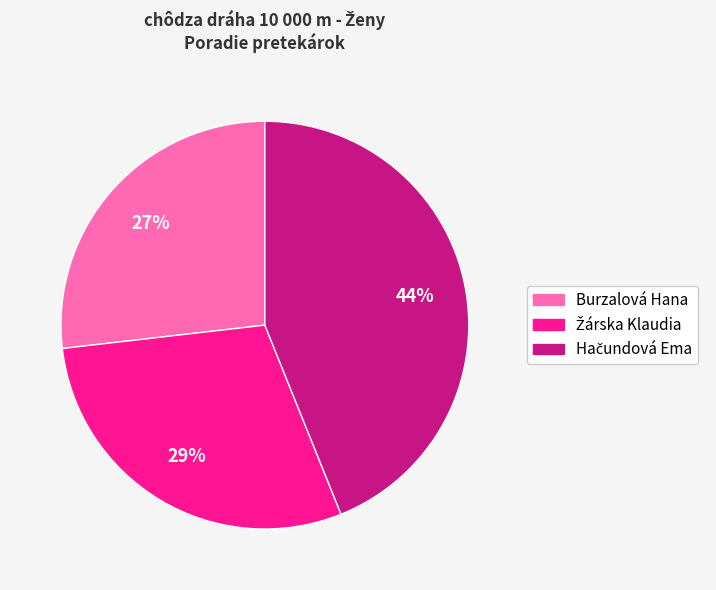

The Burzalová Hana slice represents 27% of the pie. True or false?

True